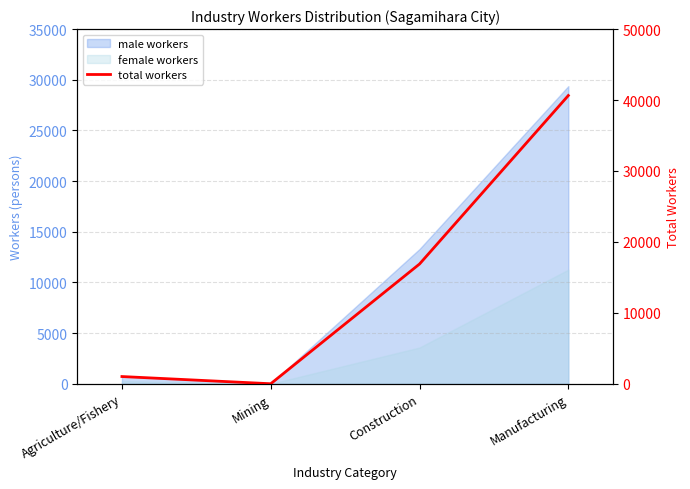

What is the average value?

14642